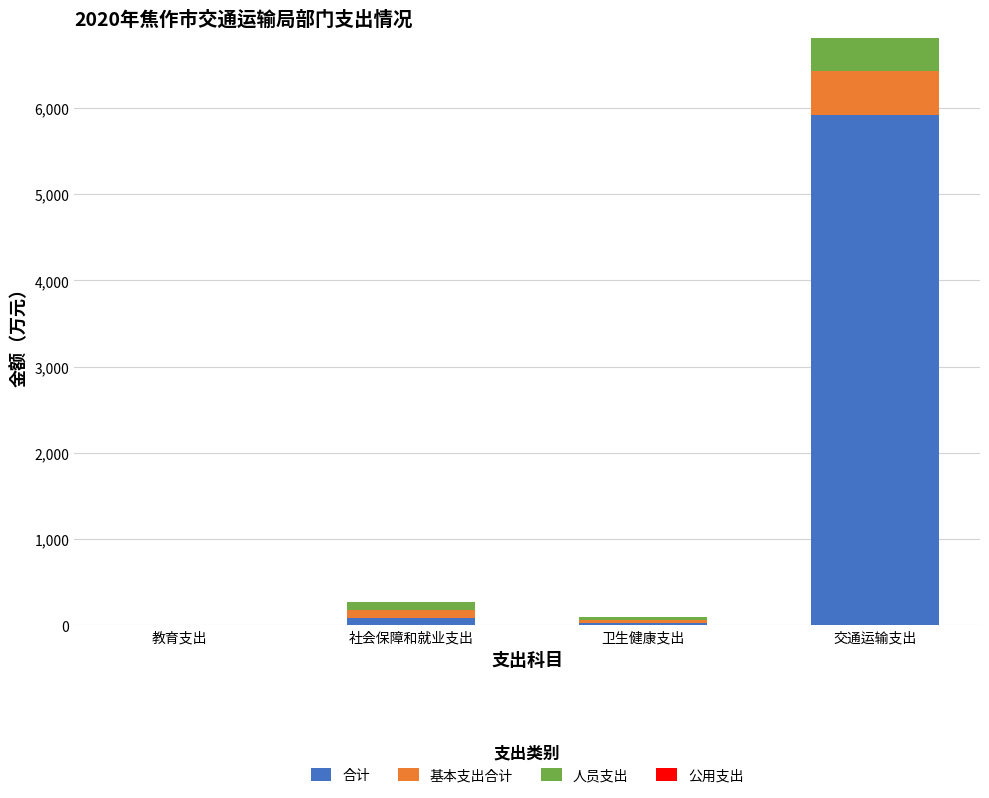

Rank the series by their maximum value, from highest to lowest.

合计, 基本支出合计, 人员支出, 公用支出